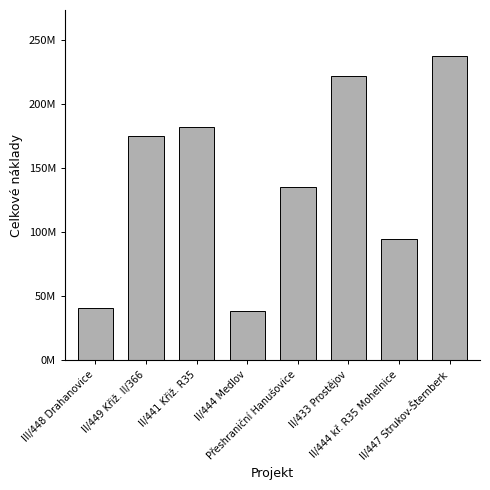

Are the bars horizontal?

No